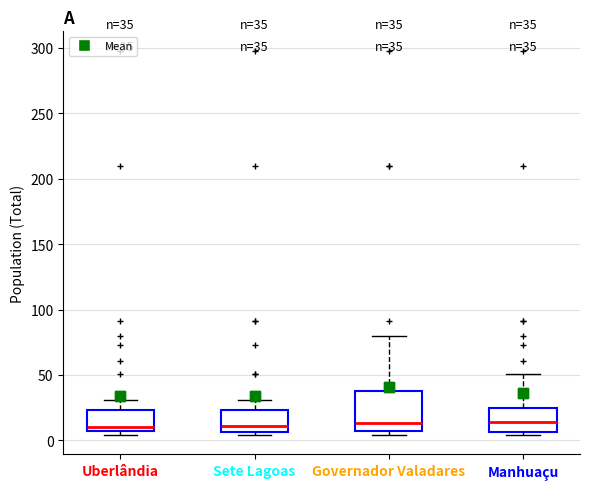

Which box is the tallest, from its lower edge to its upper edge?

Governador Valadares